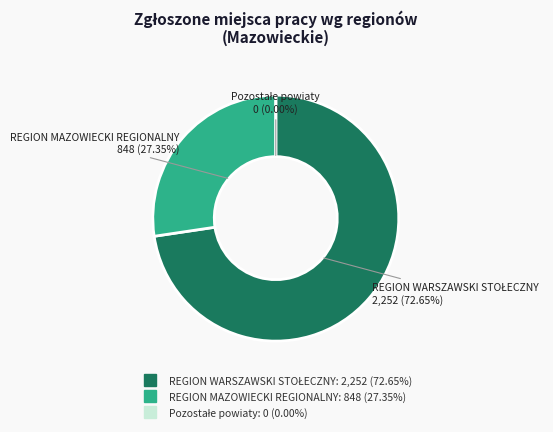

Do REGION WARSZAWSKI STOŁECZNY and REGION MAZOWIECKI REGIONALNY together represent more than half of the pie?

Yes